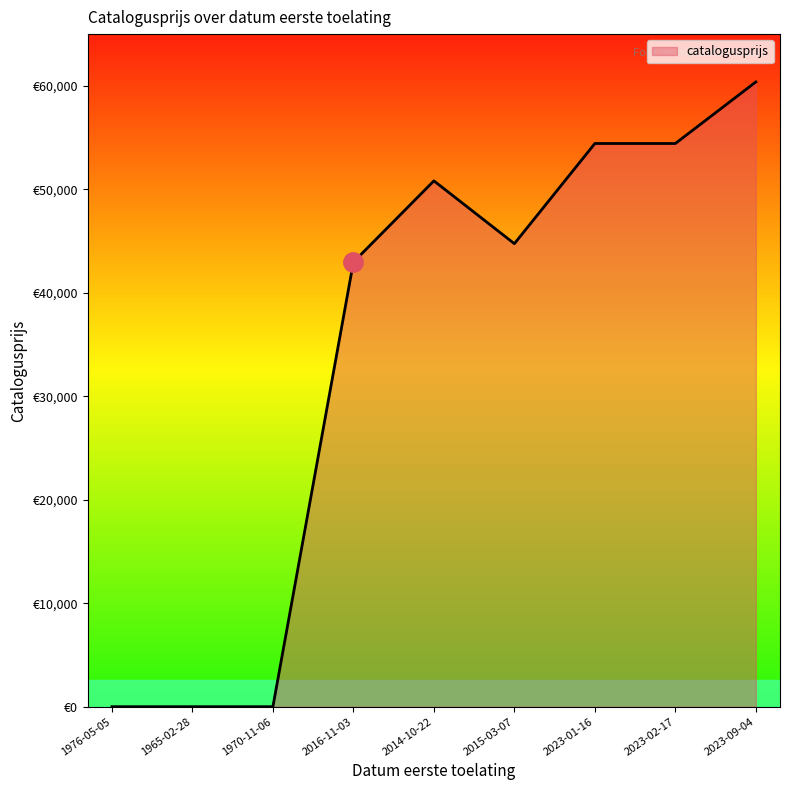

How many lines are shown in the chart?

1